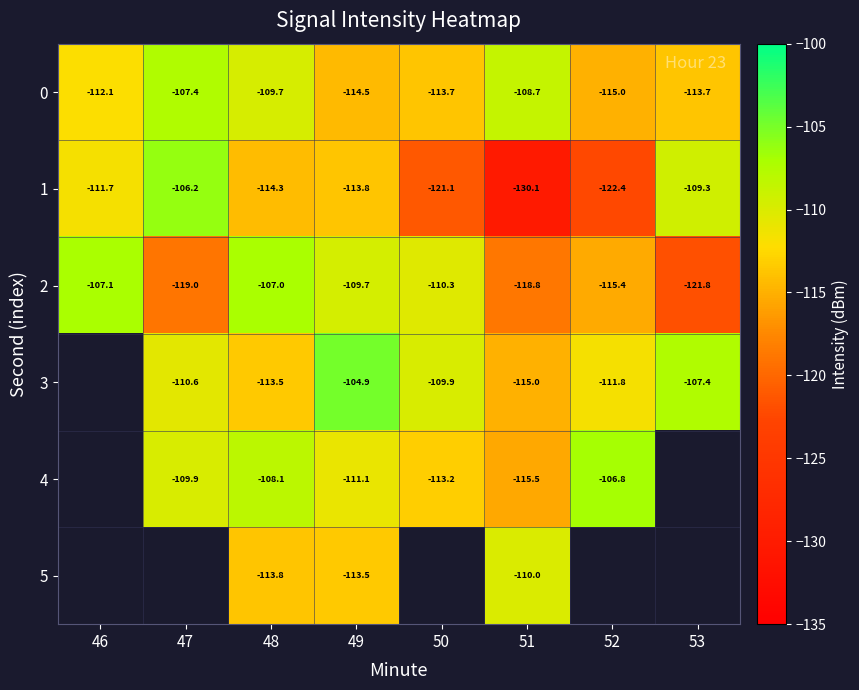

At which label is 1 closest to -118?

50